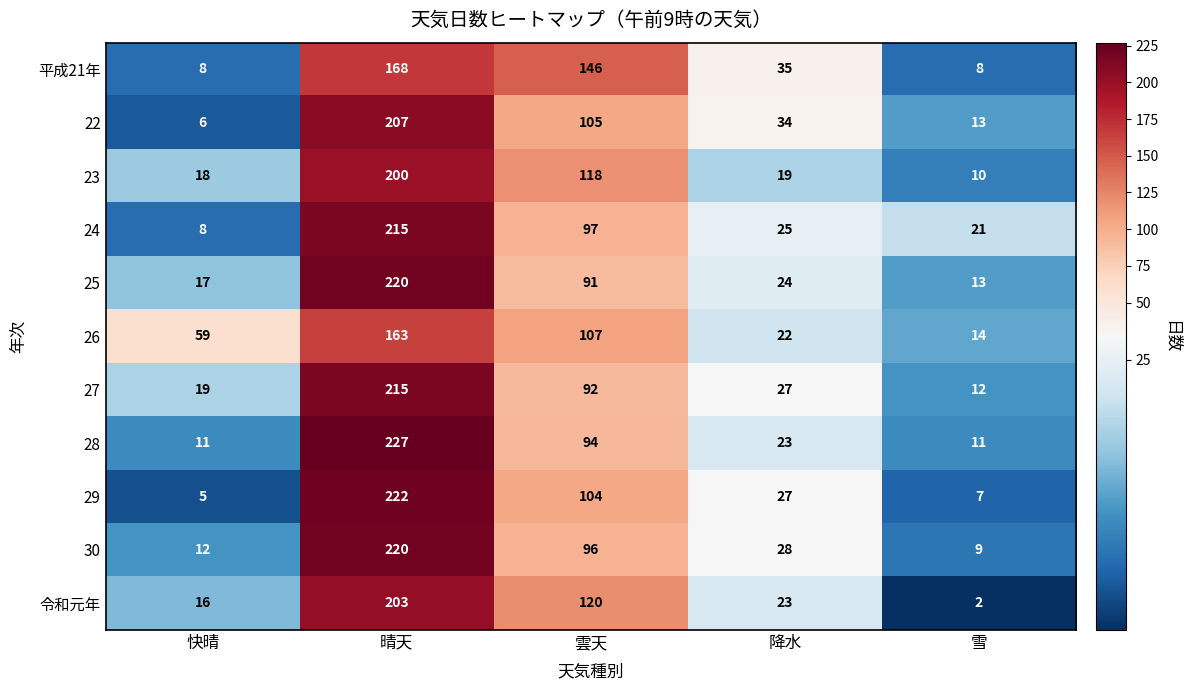

How many data points does each series have?

5